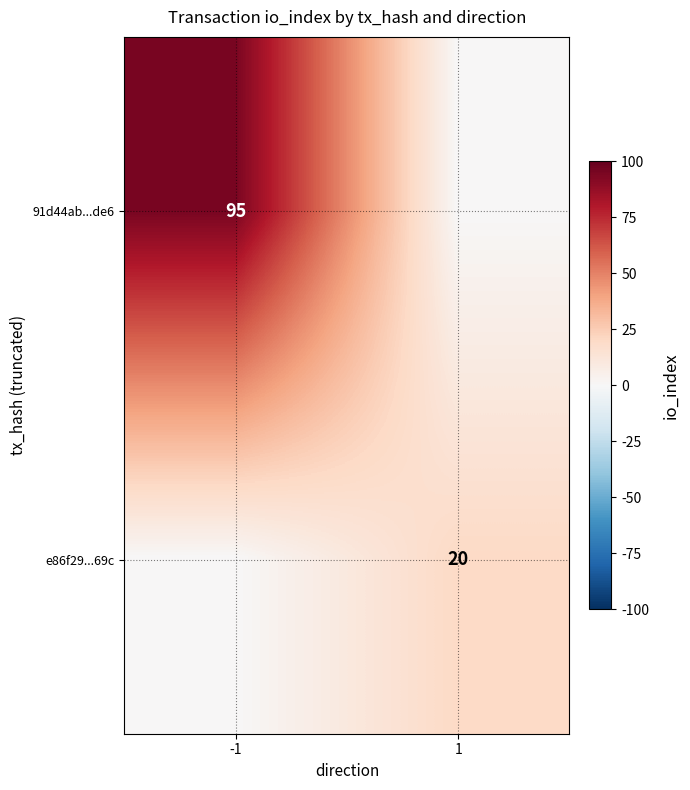

True or false: 91d44ab...de6 has a value of 50 at -1.

False